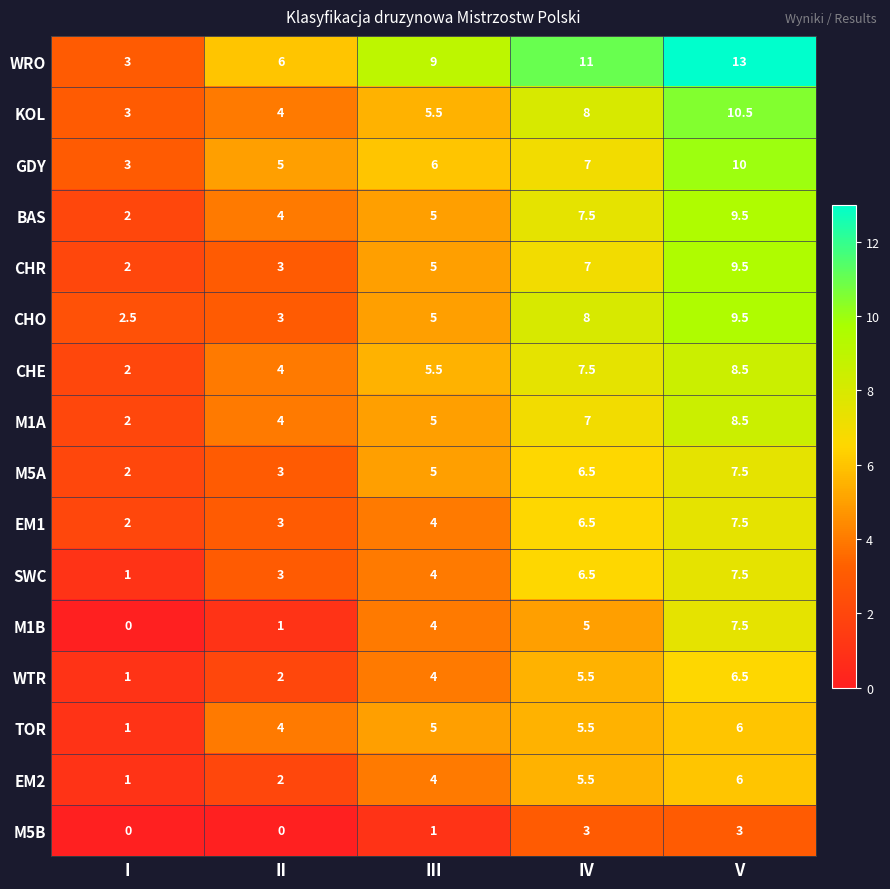

At how many categories does at least one series exceed 2?

5